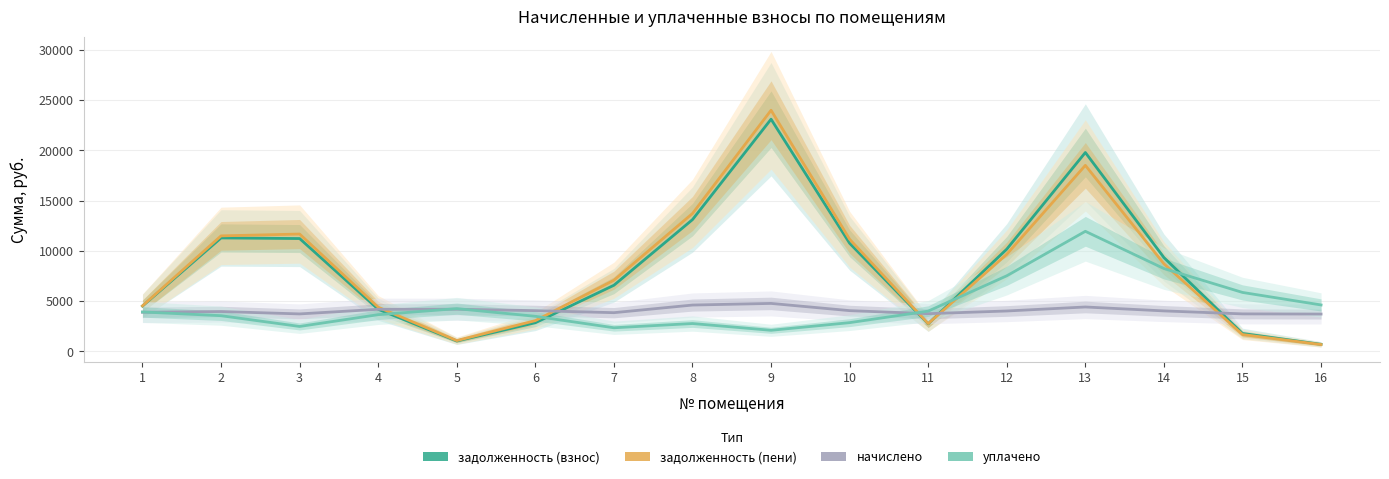

Where does the задолженность (взнос) series first go above 9325?

2